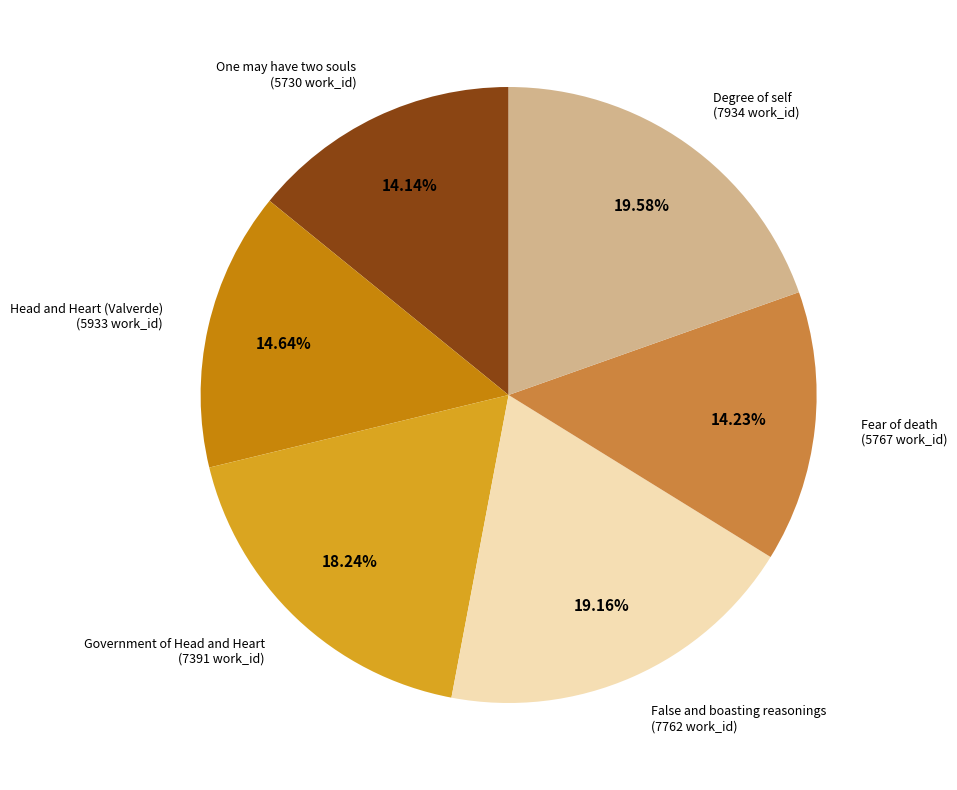

To the nearest percent, what is the combined percentage of Degree of self and Fear of death?

34%